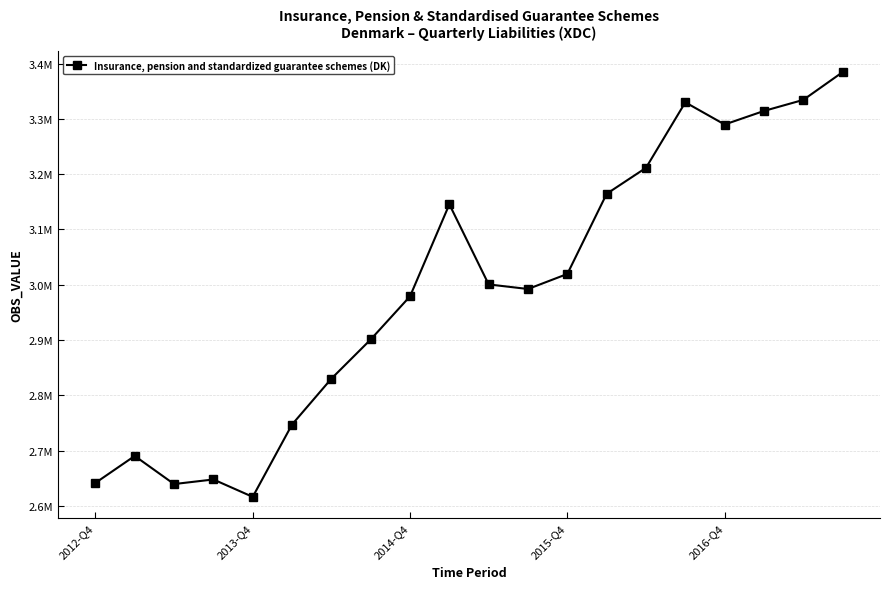

What is the difference between the maximum and second lowest values?

745274